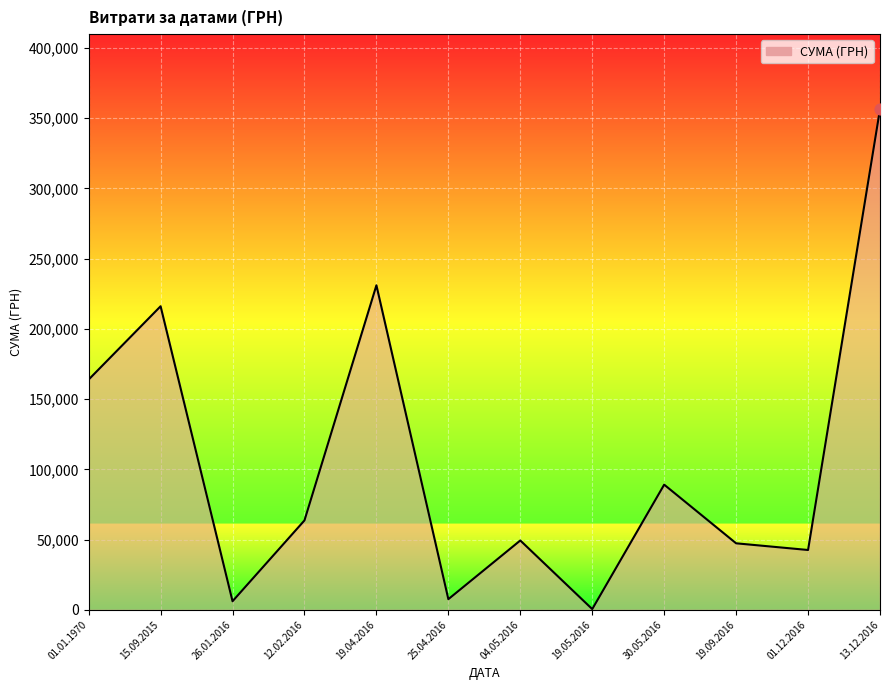

Approximately how many times larger is the value at 04.05.2016 compared to 12.02.2016?

0.8